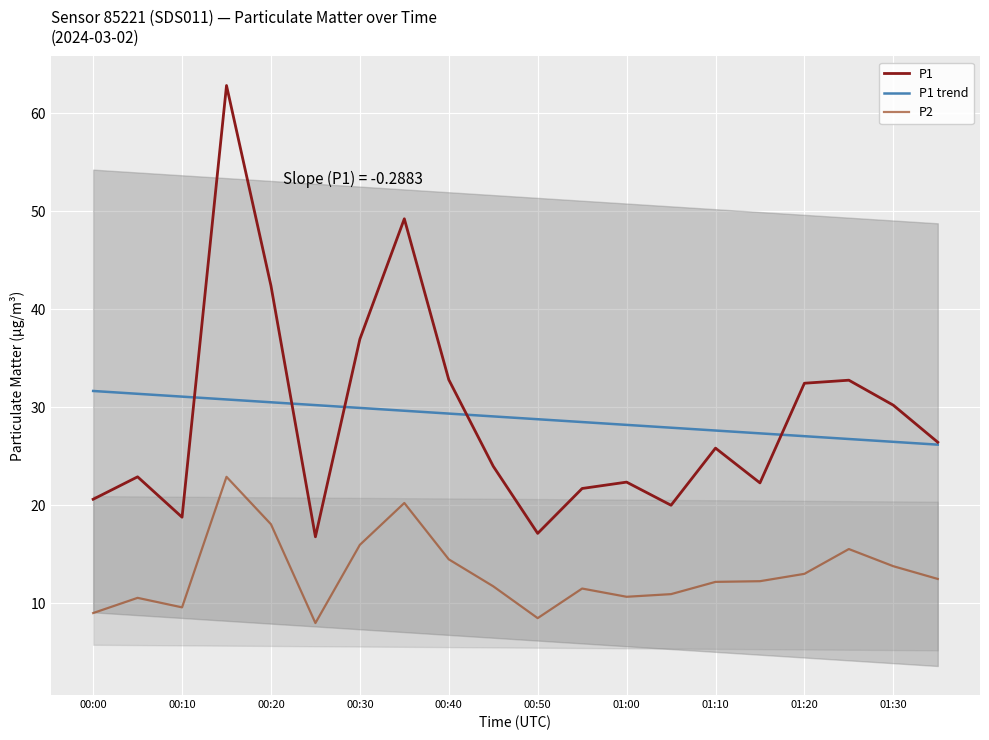

The P2 series shows 5.4 at 17. True or false?

False